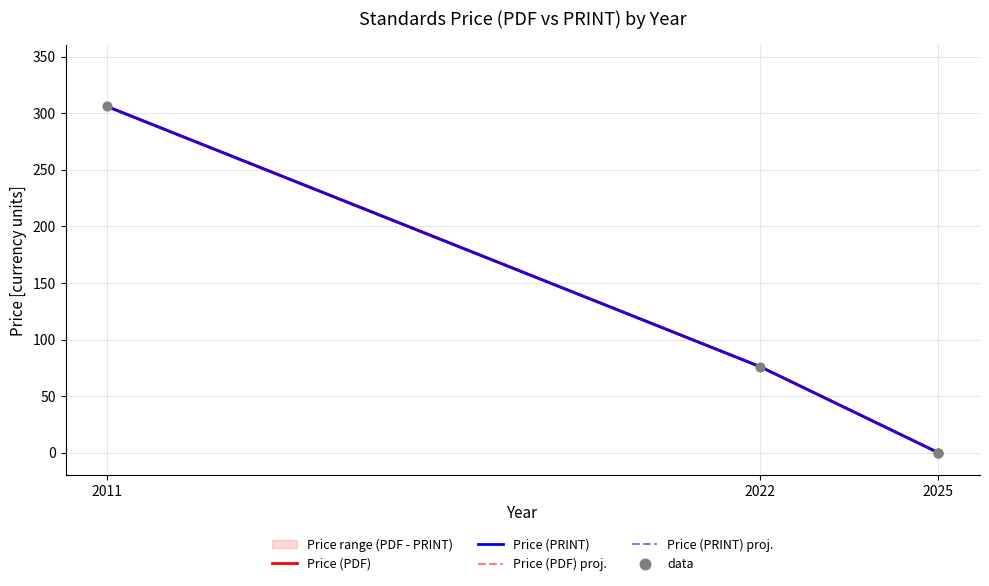

Which series reaches the minimum Y coordinate?

Price (PDF)